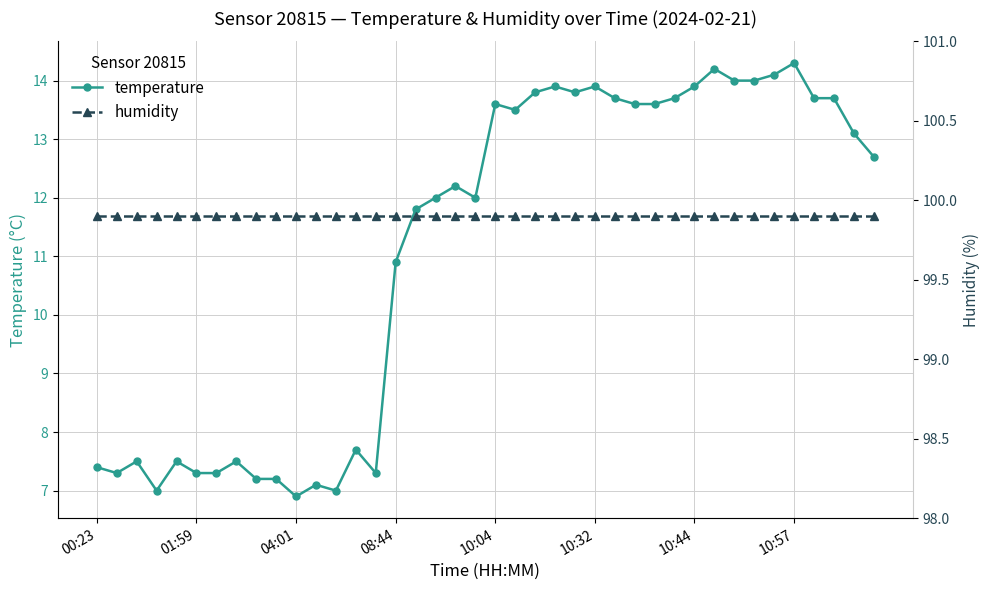

Reading left to right, transcribe all the data shown in this chart.

temperature: 7.4	7.3	7.5	7.0	7.5	7.3	7.3	7.5	7.2	7.2	6.9	7.1	7.0	7.7	7.3	10.9	11.8	12.0	12.2	12.0	13.6	13.5	13.8	13.9	13.8	13.9	13.7	13.6	13.6	13.7	13.9	14.2	14.0	14.0	14.1	14.3	13.7	13.7	13.1	12.7
humidity: 99.9	99.9	99.9	99.9	99.9	99.9	99.9	99.9	99.9	99.9	99.9	99.9	99.9	99.9	99.9	99.9	99.9	99.9	99.9	99.9	99.9	99.9	99.9	99.9	99.9	99.9	99.9	99.9	99.9	99.9	99.9	99.9	99.9	99.9	99.9	99.9	99.9	99.9	99.9	99.9